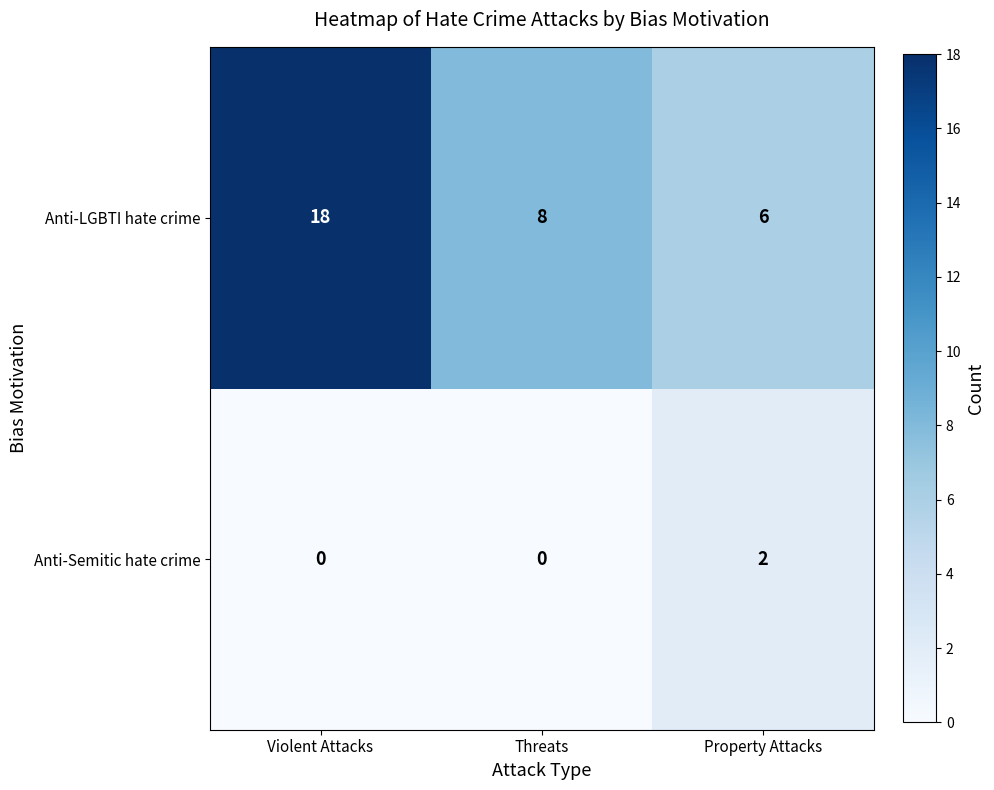

How many Anti-Semitic hate crime values are between 0 and 2?

3